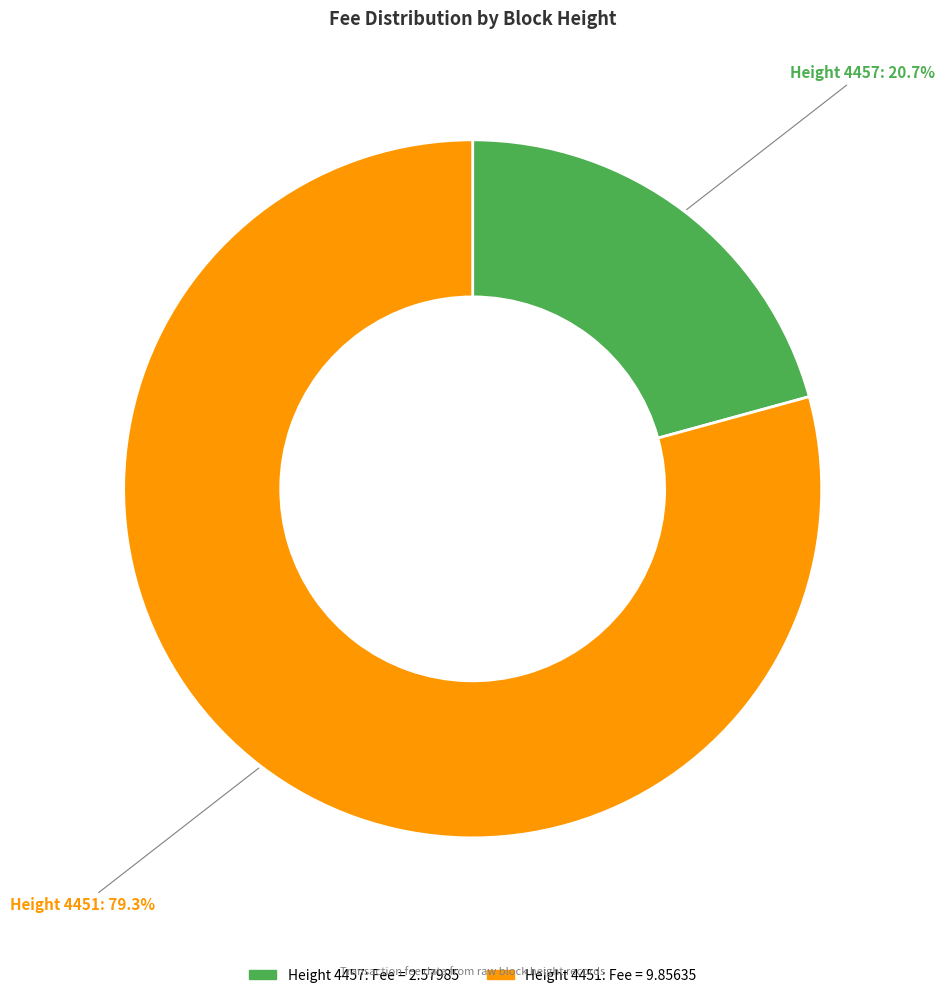

Is there a majority slice in this chart?

Yes